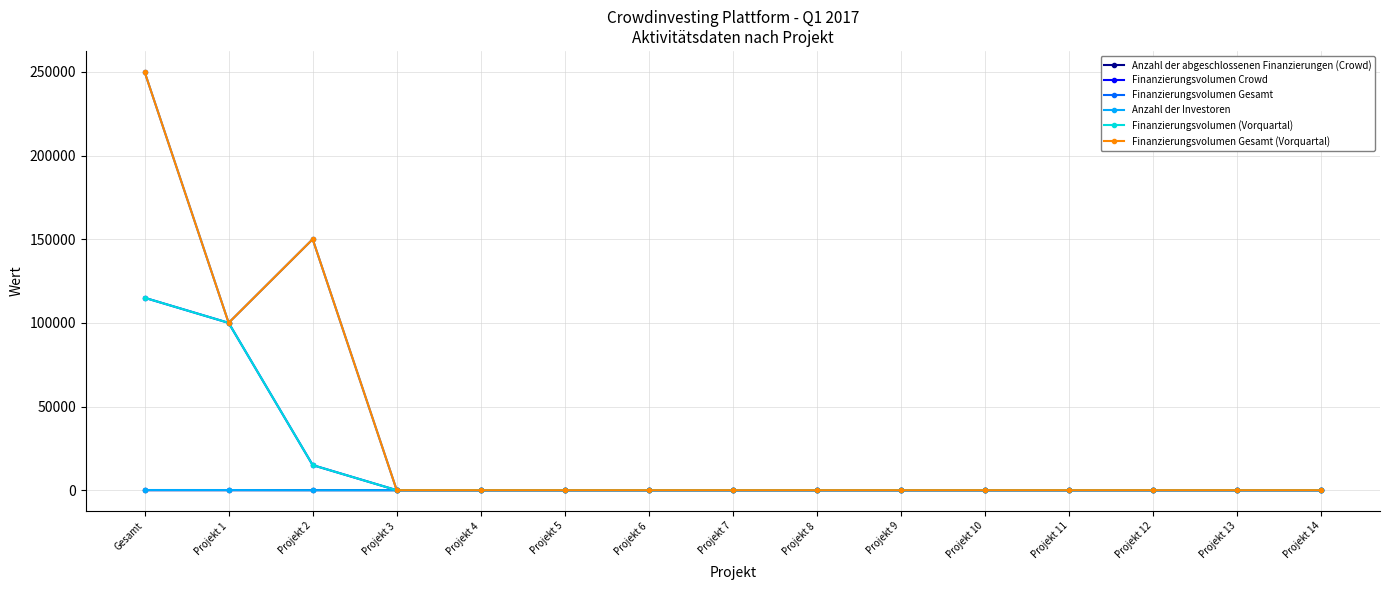

Does the chart have visible grid lines?

Yes